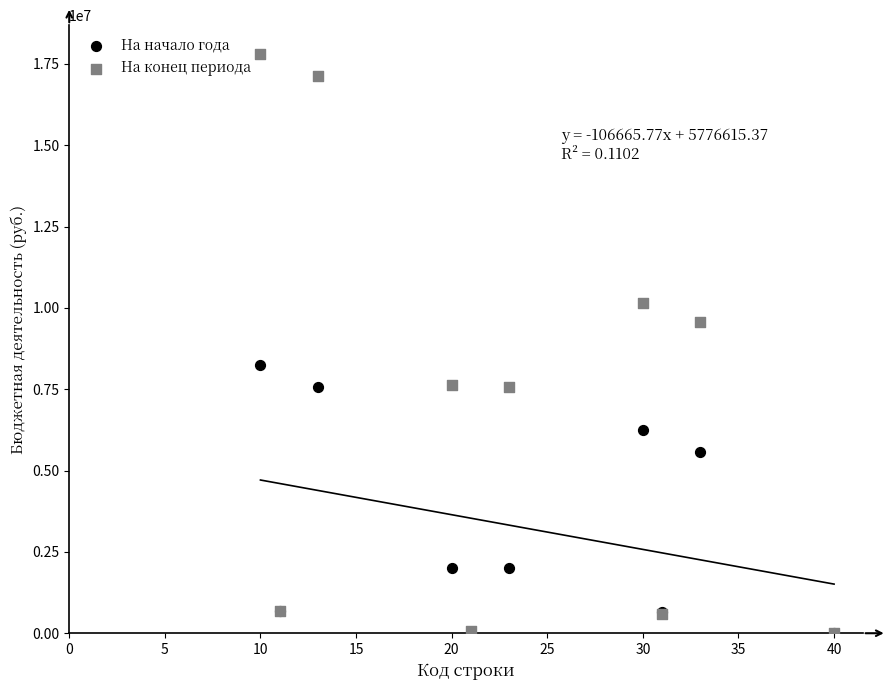

Which series reaches the maximum Y coordinate?

На конец периода